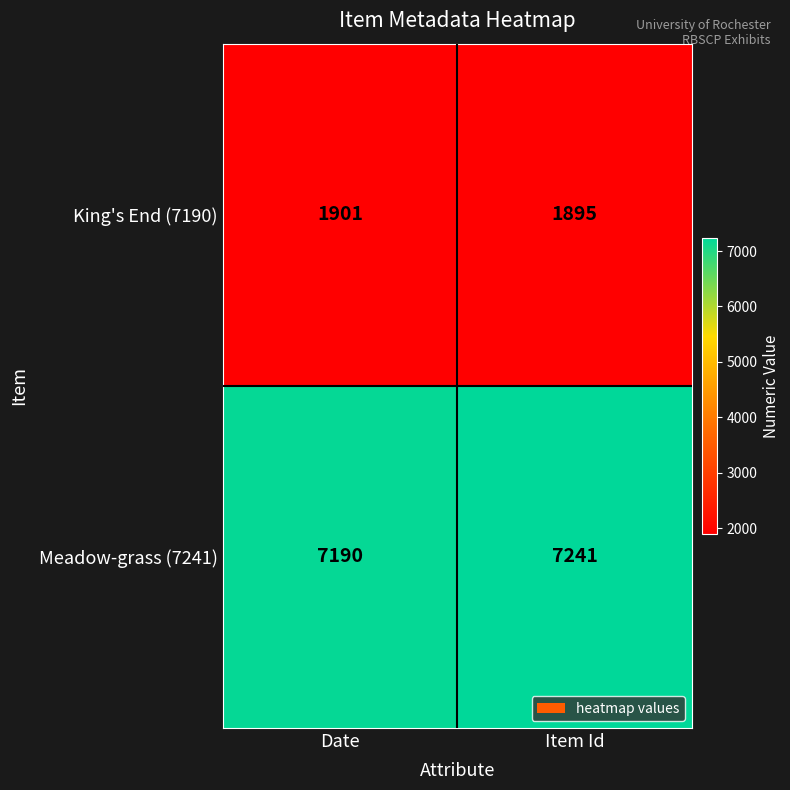

Reading right to left, list all the values displayed in this chart.

King's End (7190): Item Id=1895	Date=1901
Meadow-grass (7241): Item Id=7241	Date=7190